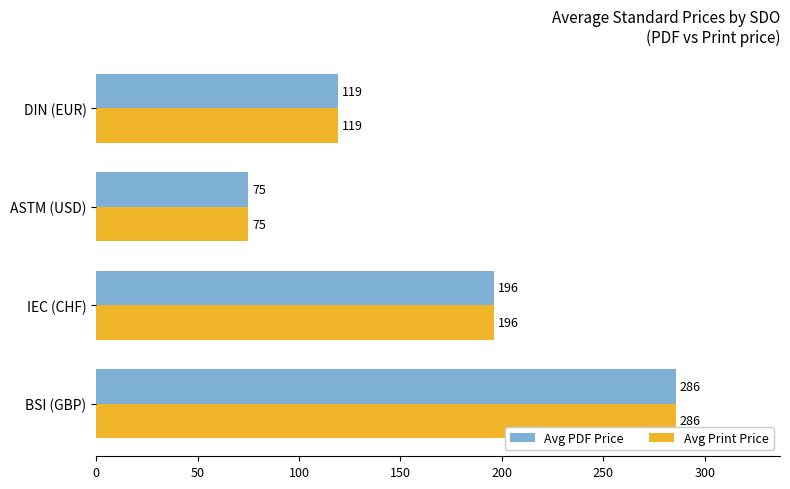

What is the average value of the Avg PDF Price series?

168.9